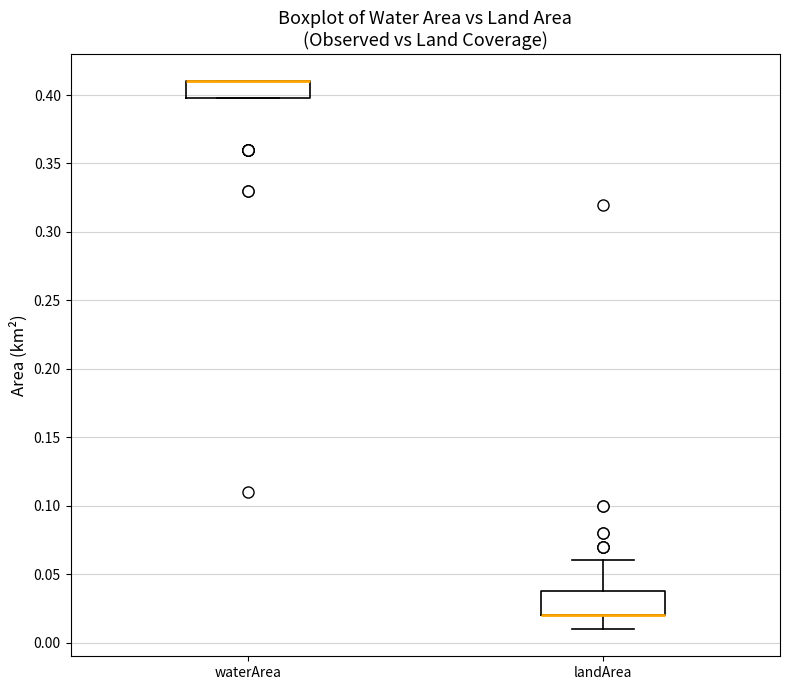

Reading left to right, transcribe this box plot: for each box, give where its median line is, the range the box spans, and where its two whiskers end, as read against the y-axis. The values are not printed on the chart, so give them approximately, as read against the axis.

waterArea: median 0.41 (drawn on the box's upper edge), box 0.40 to 0.41, whiskers 0.40 to 0.41
landArea: median 0.02 (drawn on the box's lower edge), box 0.02 to 0.04, whiskers 0.01 to 0.06